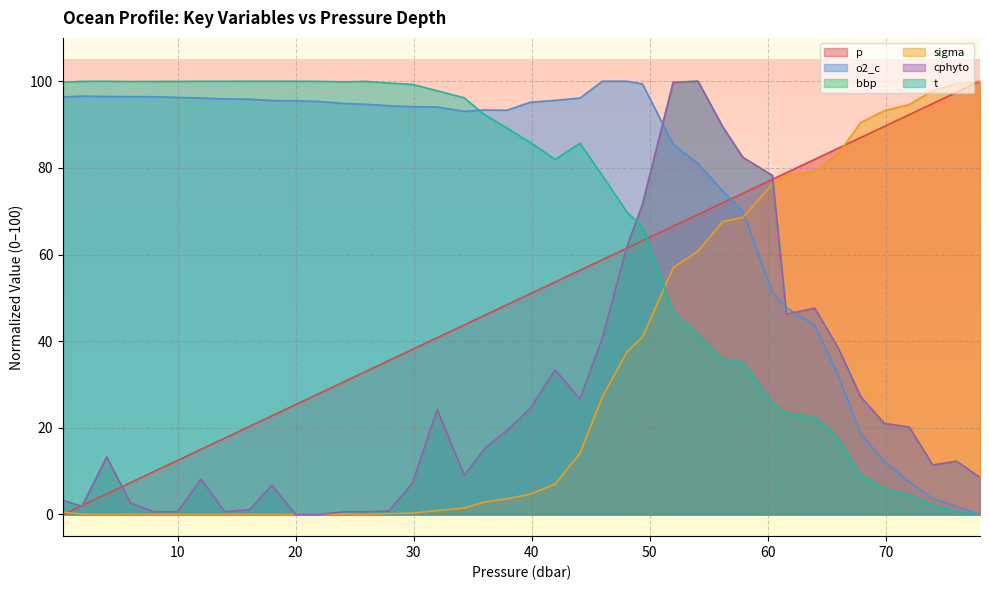

How many intersections are there between sigma and o2_c?

1